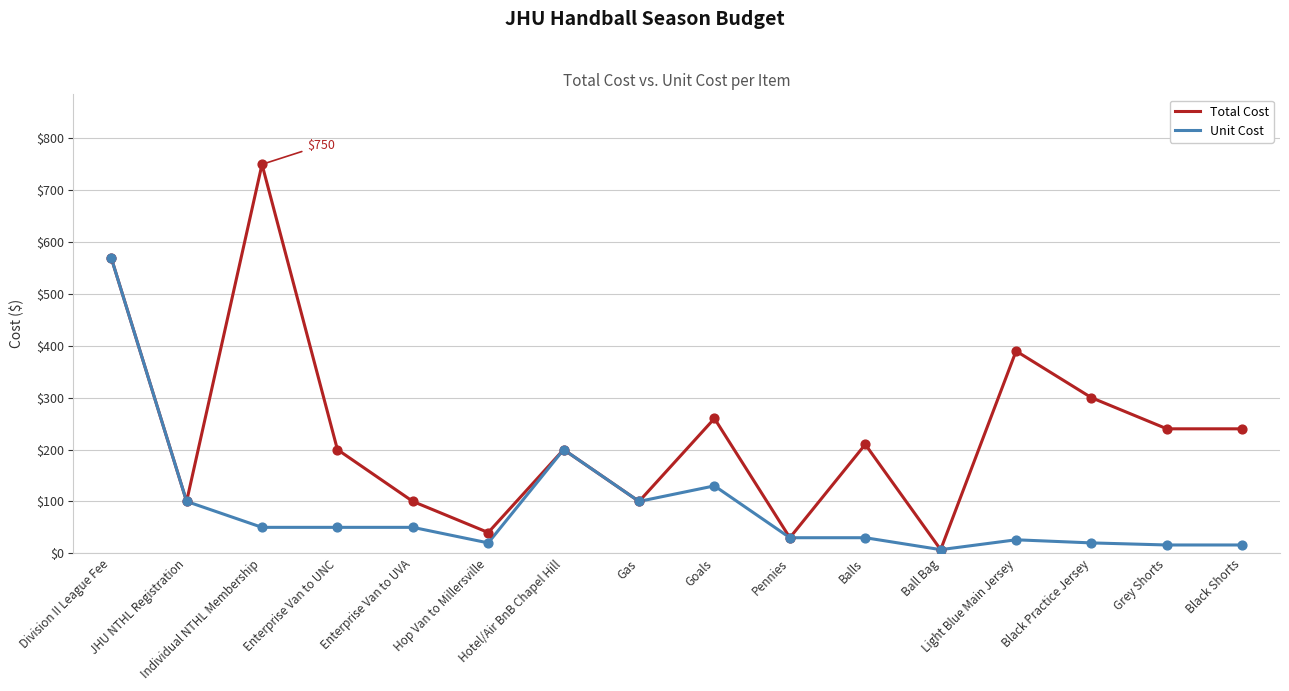

What is the total value across all series at Ball Bag?

14